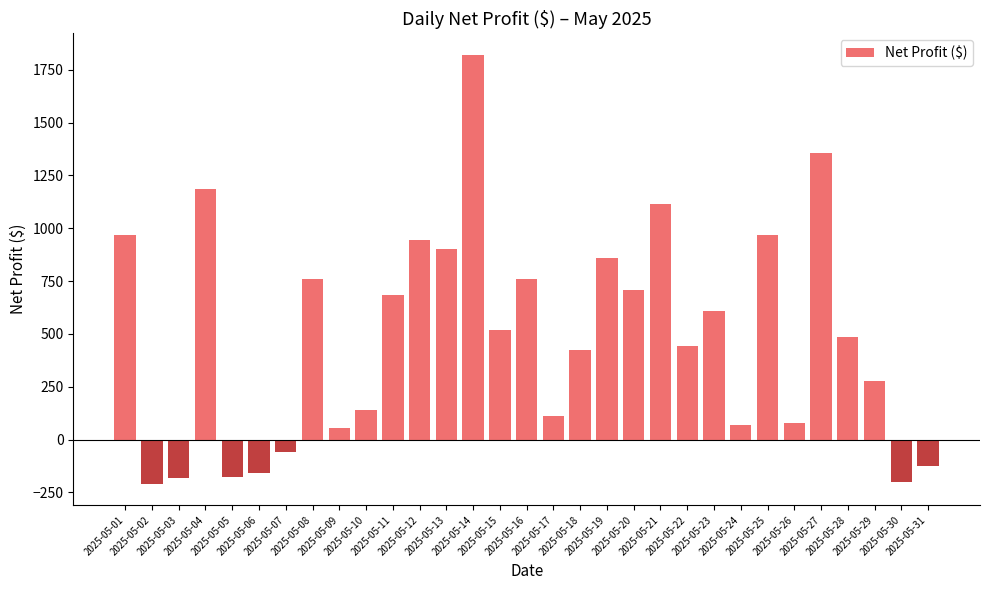

What is the maximum value shown in the chart?

1820.7